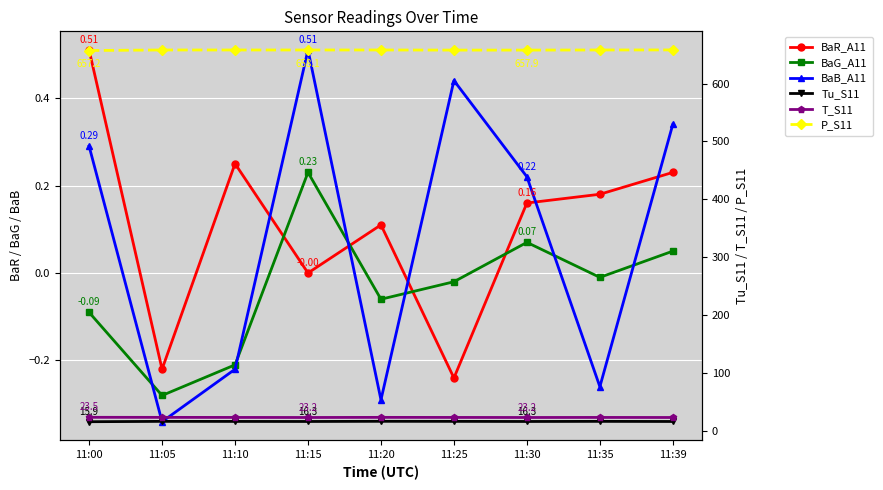

At which category does the chart reach its peak across all series?

11:39